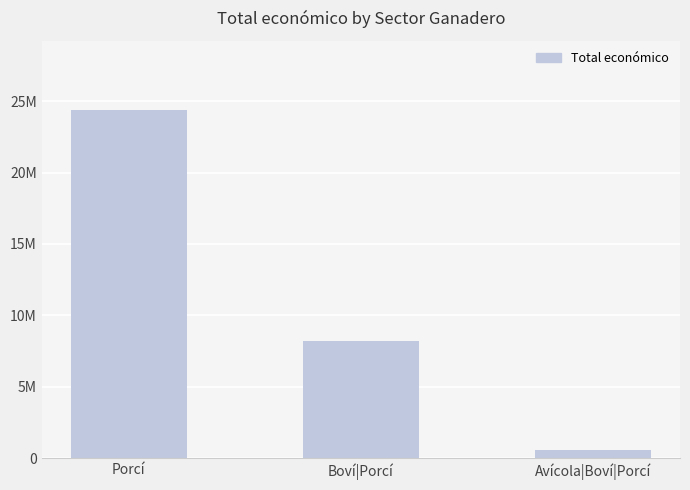

Where does the data first go above 8197327?

Porcí